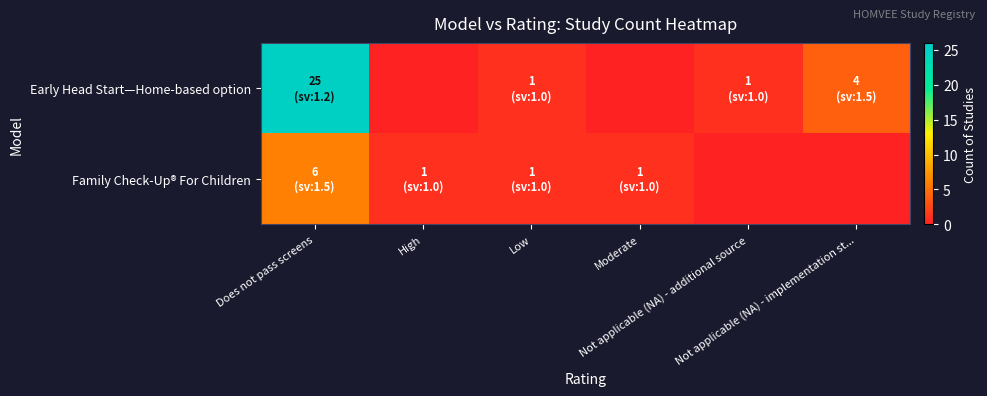

What is the greatest value displayed?

25